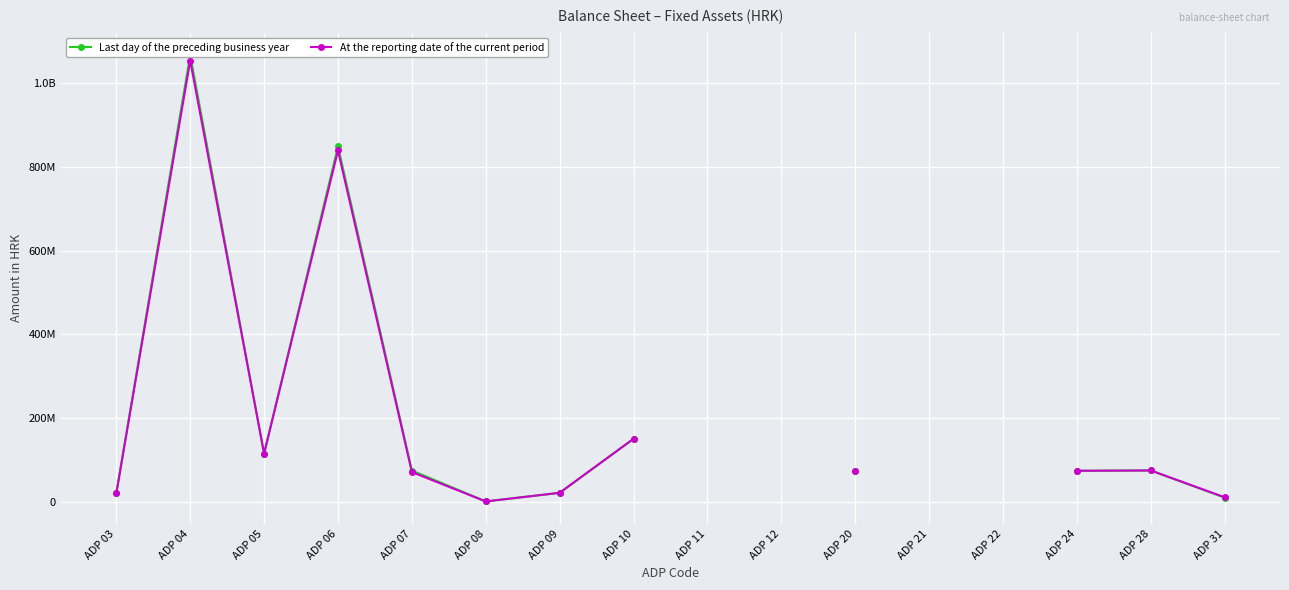

Which has a higher value, ADP 03 or ADP 12?

ADP 12